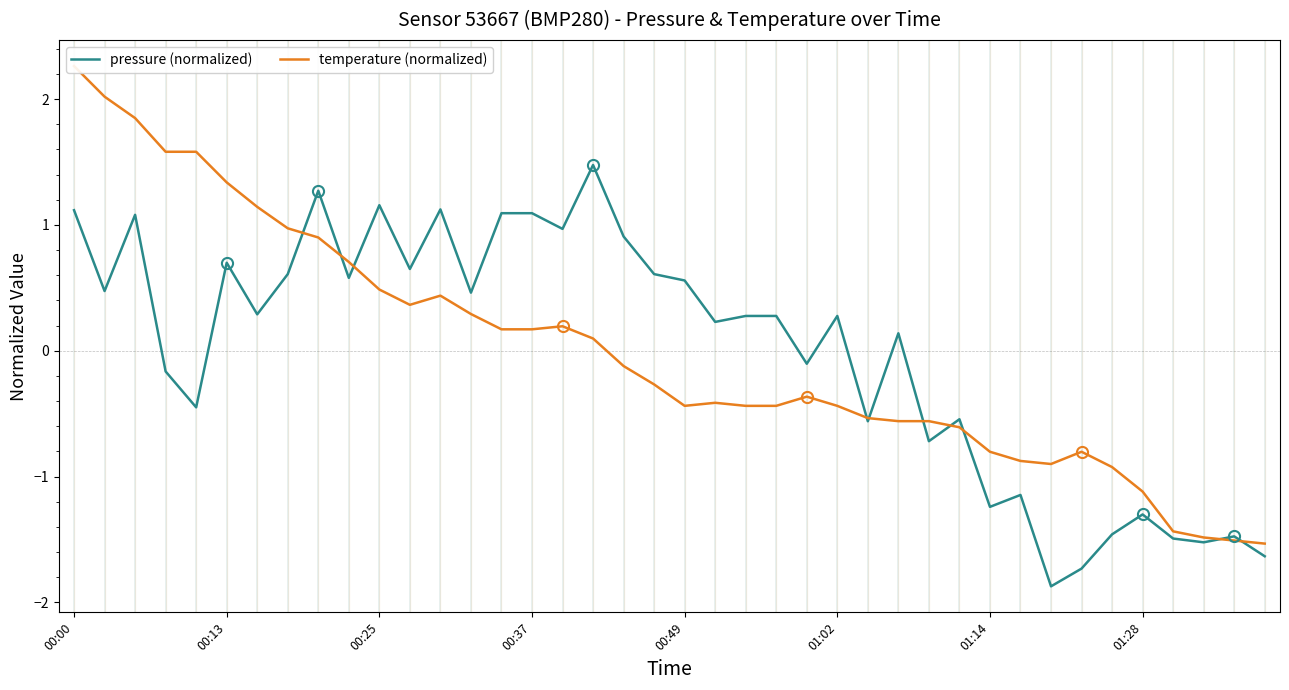

What is the lowest value of the temperature (normalized) series?

-1.5